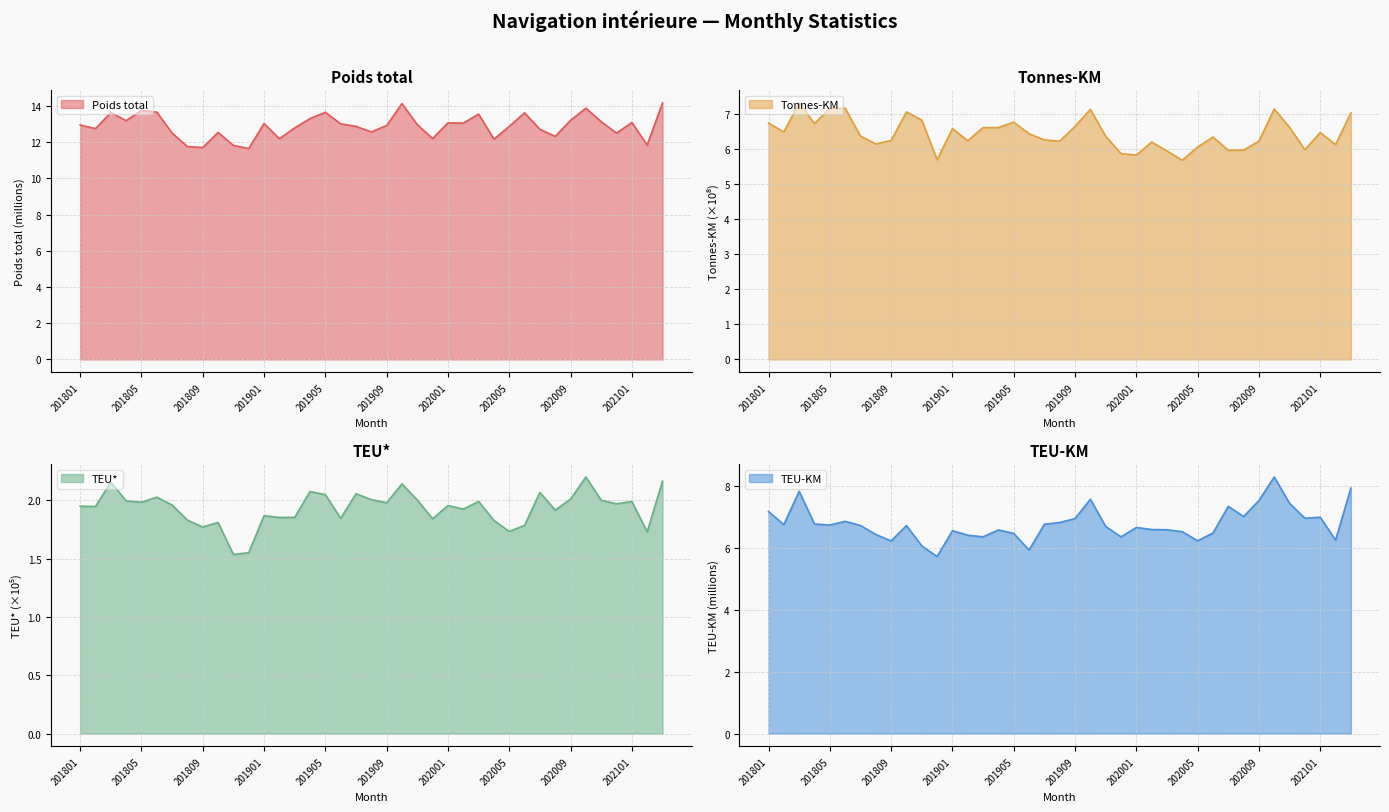

What is the difference between the second highest and minimum values in the Poids total series?

2.5